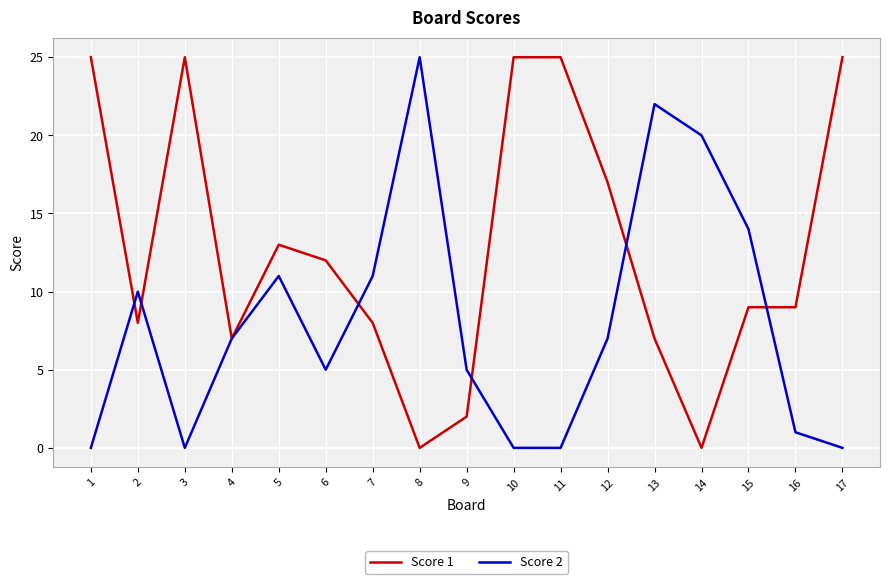

Where do Score 2 and Score 1 first cross each other?

1 and 2